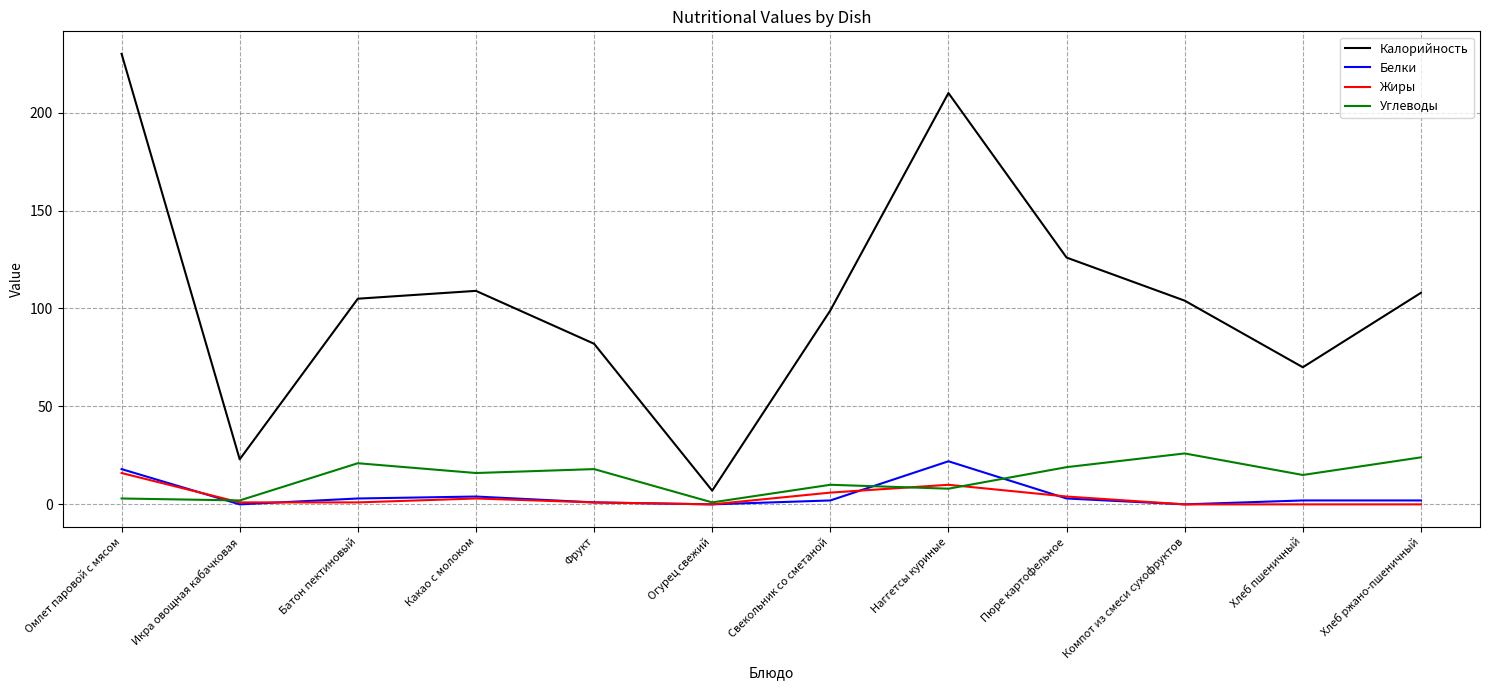

What is the difference between the maximum and minimum values in the Углеводы series?

25